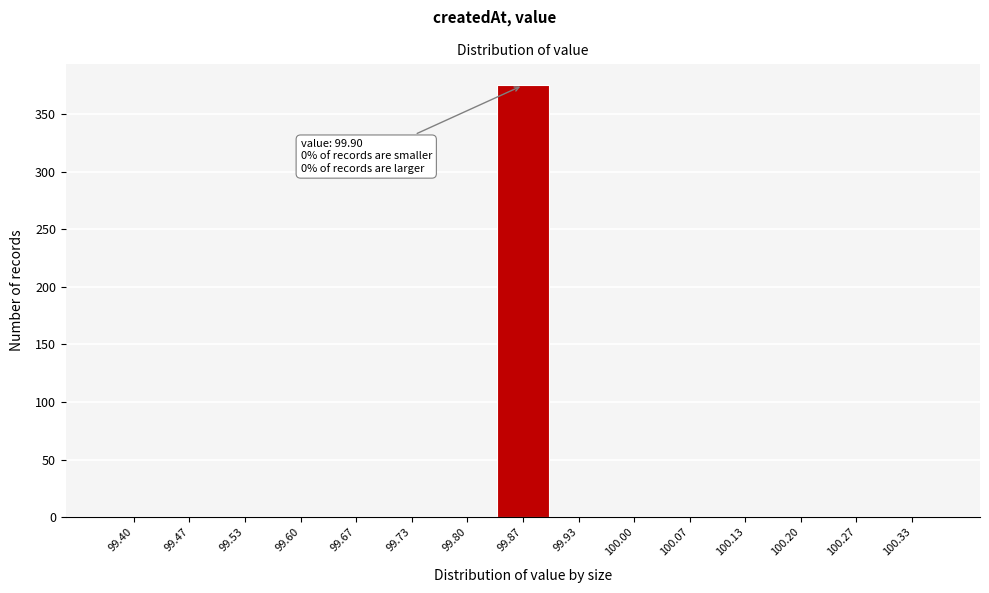

Reading left to right, transcribe all the data shown in this chart.

99.40=0	99.47=0	99.53=0	99.60=0	99.67=0	99.73=0	99.80=0	99.87=375	99.93=0	100.00=0	100.07=0	100.13=0	100.20=0	100.27=0	100.33=0